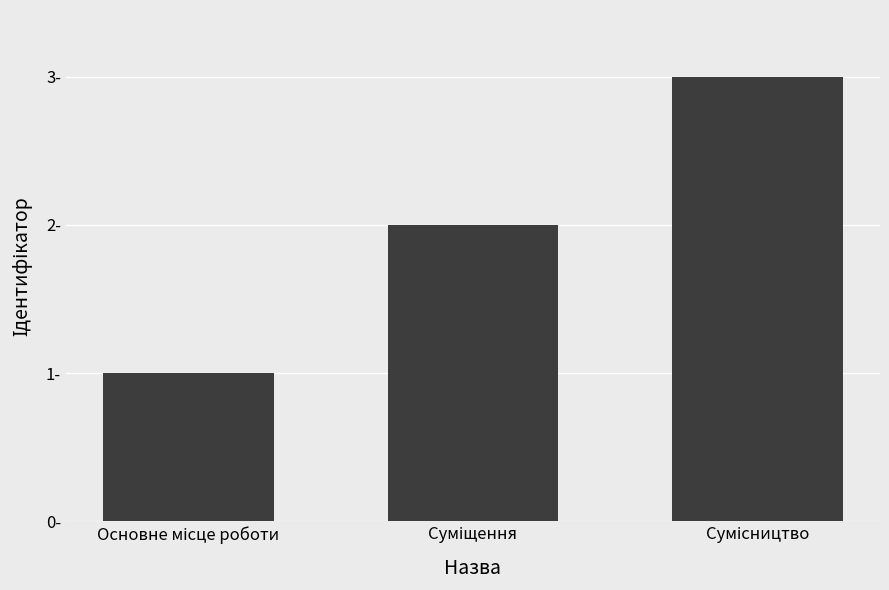

Are the bars horizontal?

No